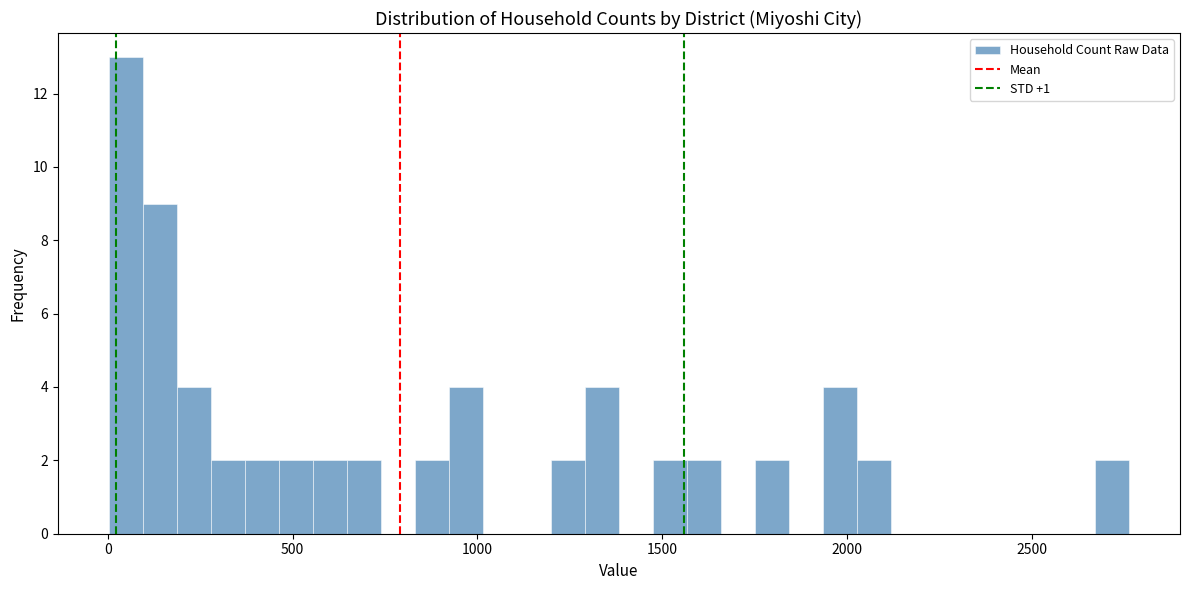

Read against the x-axis, roughly where is the centre of the tallest bar?

50